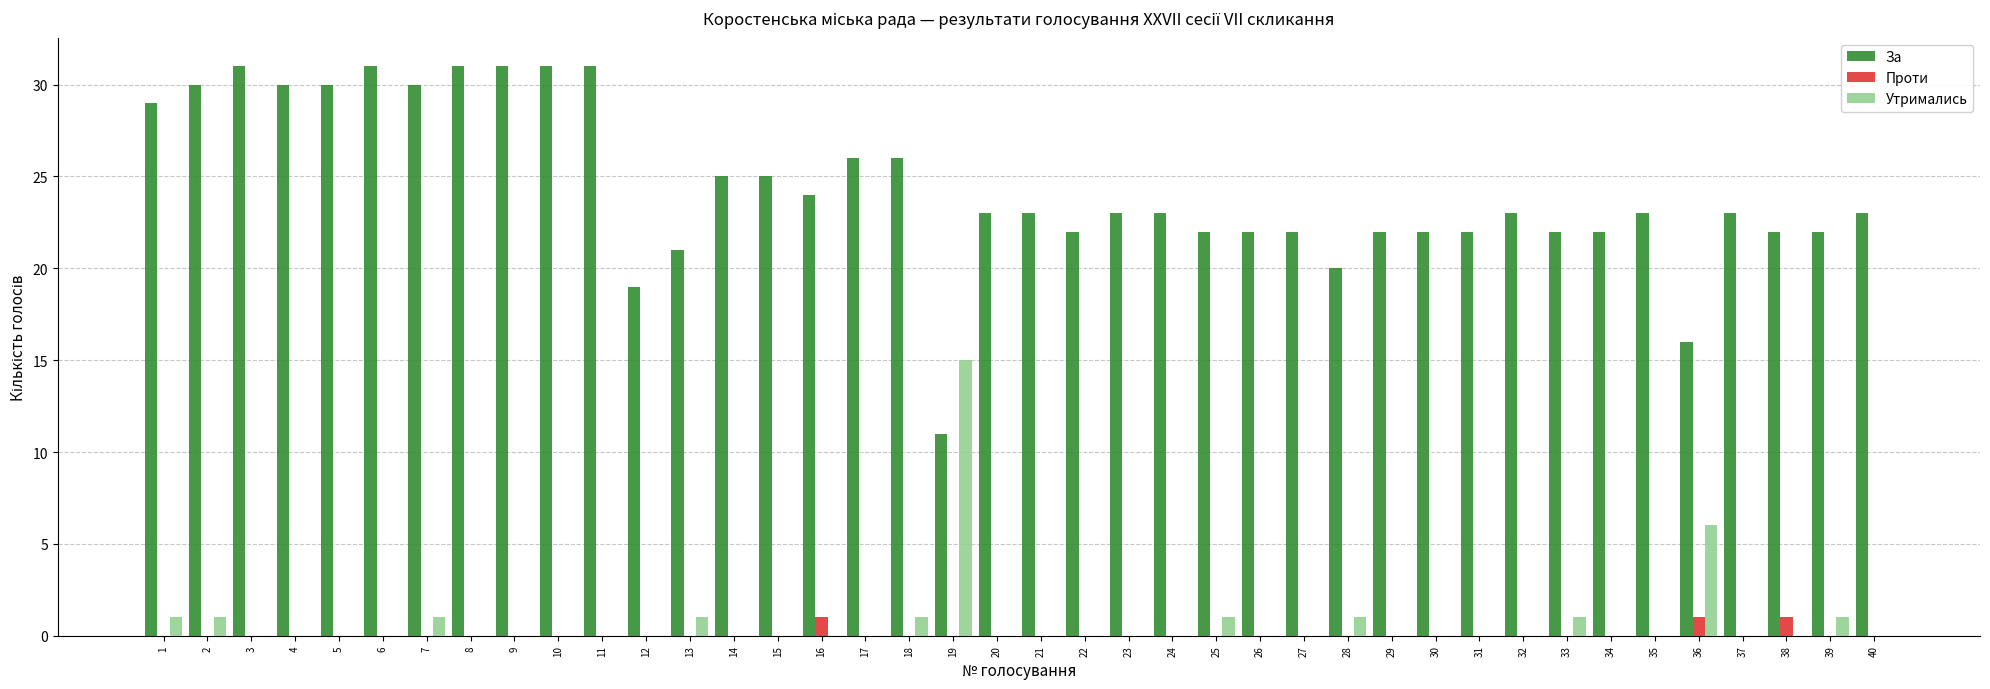

Reading left to right, list all the values displayed in this chart.

За: 29	30	31	30	30	31	30	31	31	31	31	19	21	25	25	24	26	26	11	23	23	22	23	23	22	22	22	20	22	22	22	23	22	22	23	16	23	22	22	23
Проти: 0	0	0	0	0	0	0	0	0	0	0	0	0	0	0	1	0	0	0	0	0	0	0	0	0	0	0	0	0	0	0	0	0	0	0	1	0	1	0	0
Утримались: 1	1	0	0	0	0	1	0	0	0	0	0	1	0	0	0	0	1	15	0	0	0	0	0	1	0	0	1	0	0	0	0	1	0	0	6	0	0	1	0